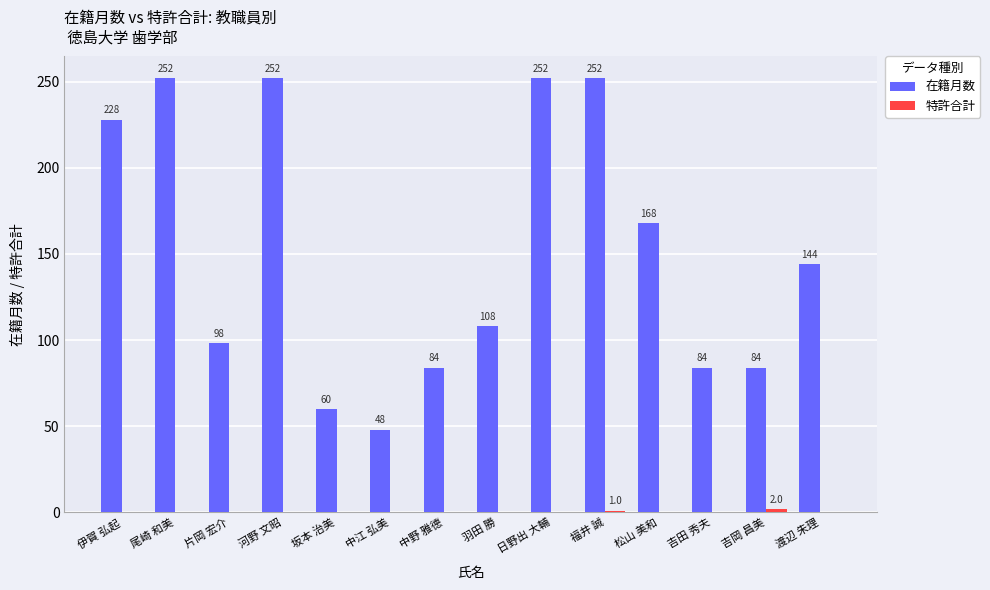

At which category is the sum across all series the highest?

福井 誠